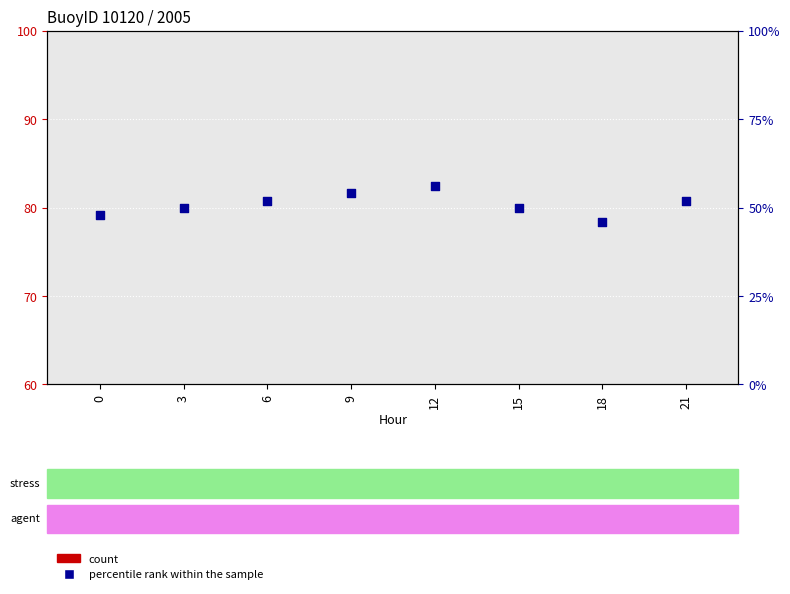

Is the value of percentile rank within the sample at 15 greater than the value of count at 15?

Yes